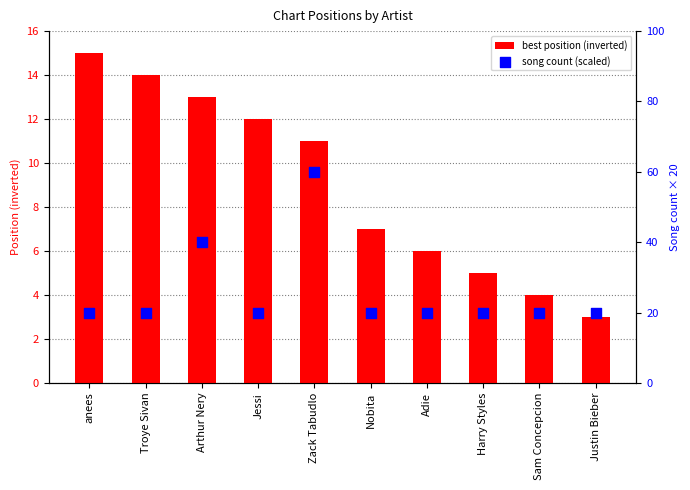

Which series contains the highest Y value?

song count (scaled)